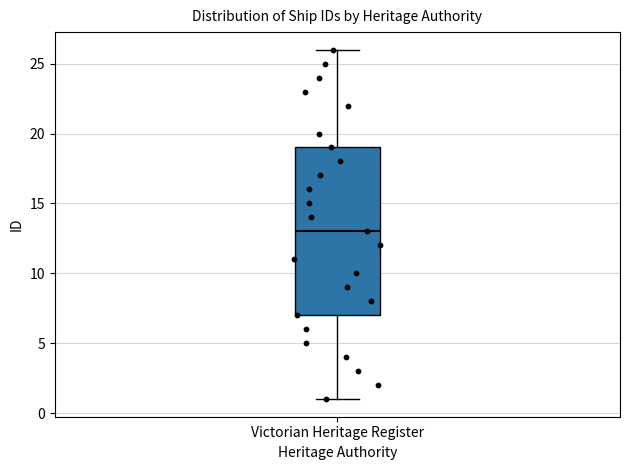

Where is the lower edge of the box for Victorian Heritage Register on the y-axis? The values are not printed on the chart, so give them approximately, as read against the axis.

7